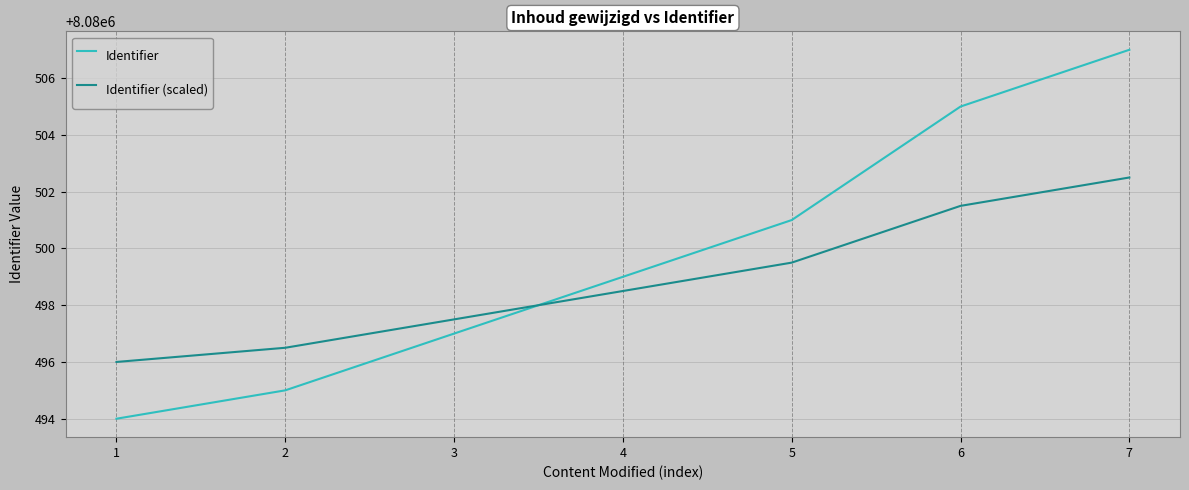

Reading left to right, what are all the values shown in this chart?

Identifier: 8080494.0	8080495.0	8080497.0	8080499.0	8080501.0	8080505.0	8080507.0
Identifier (scaled): 8080496.0	8080496.5	8080497.5	8080498.5	8080499.5	8080501.5	8080502.5